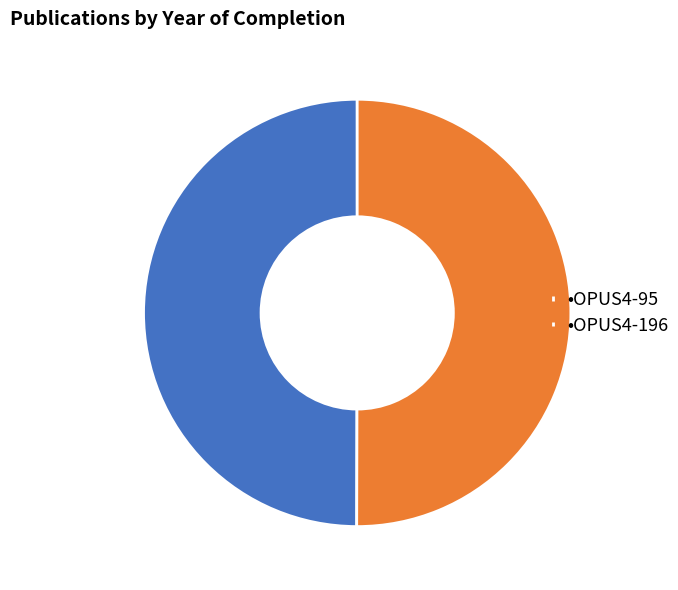

The •OPUS4-196 slice represents 35% of the pie. True or false?

False